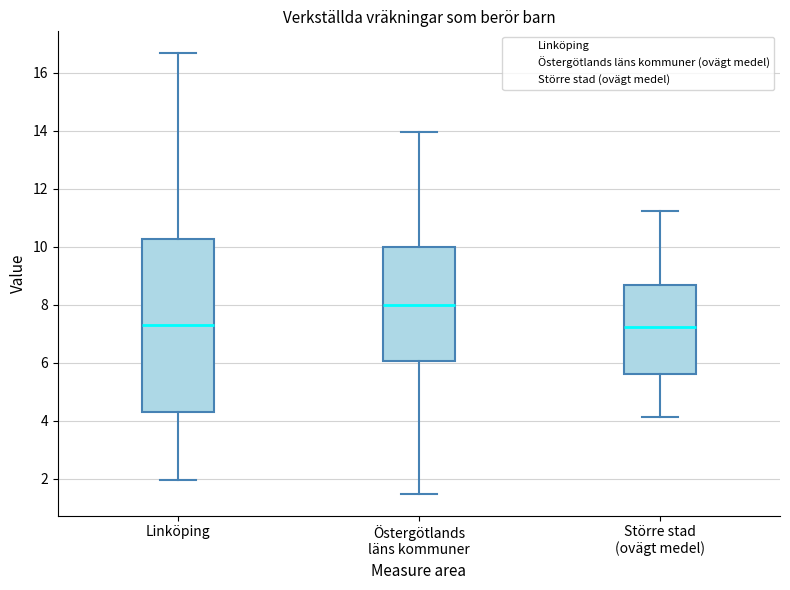

Where is the lower edge of the box for Östergötlands läns kommuner on the y-axis? The values are not printed on the chart, so give them approximately, as read against the axis.

6.0